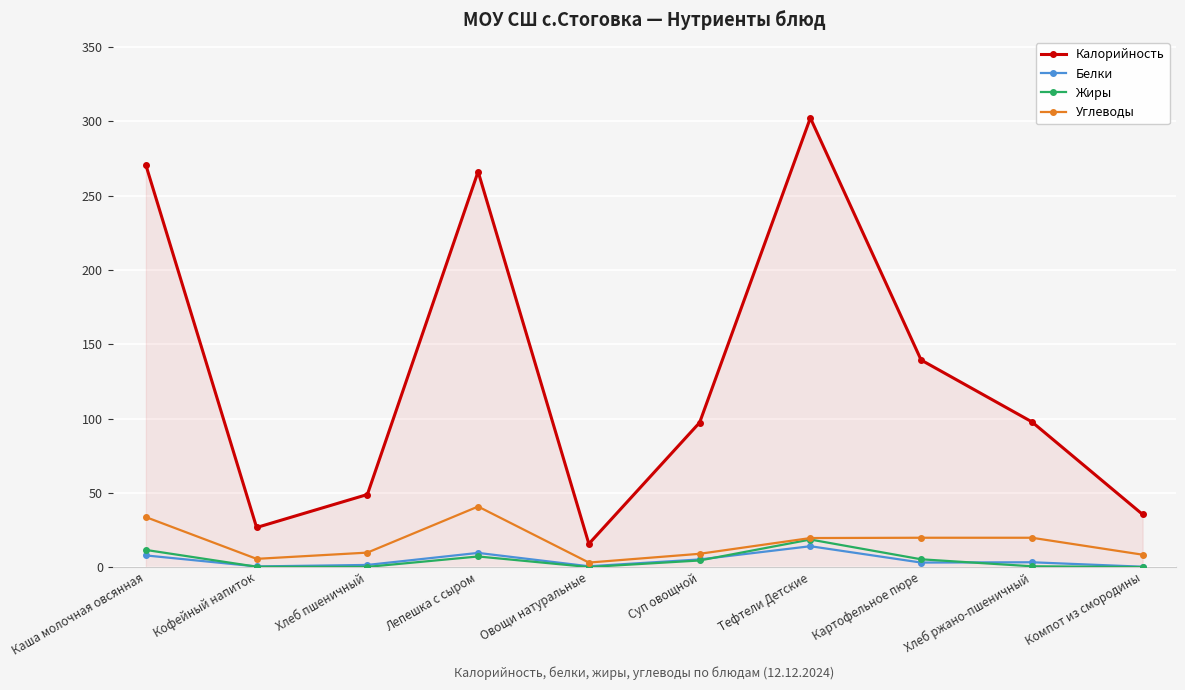

What is the sum of all Жиры values?

48.5